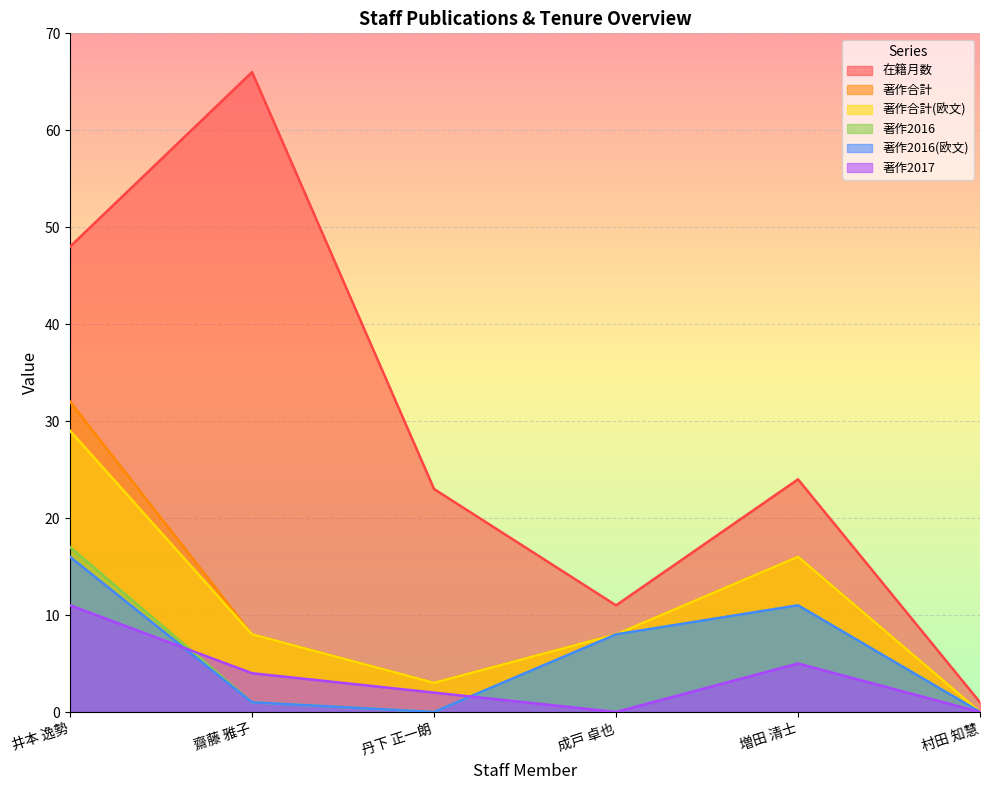

Is it true that 著作合計 equals 16 at 増田 清士?

True